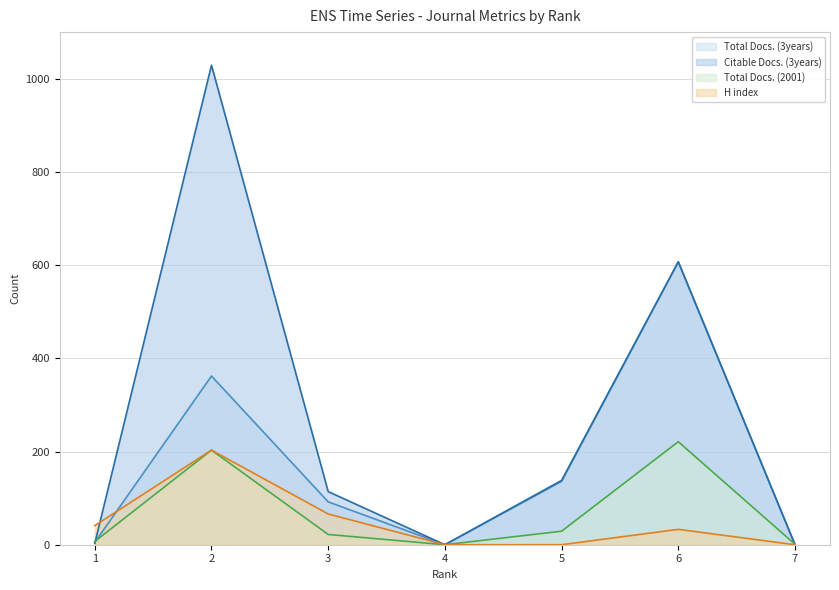

Reading right to left, what are all the values shown in this chart?

Total Docs. (3years): 0	607	136	0	92	362	5
Citable Docs. (3years): 0	607	138	0	114	1029	3
Total Docs. (2001): 1	221	29	0	22	203	7
H index: 0	33	0	0	66	203	41